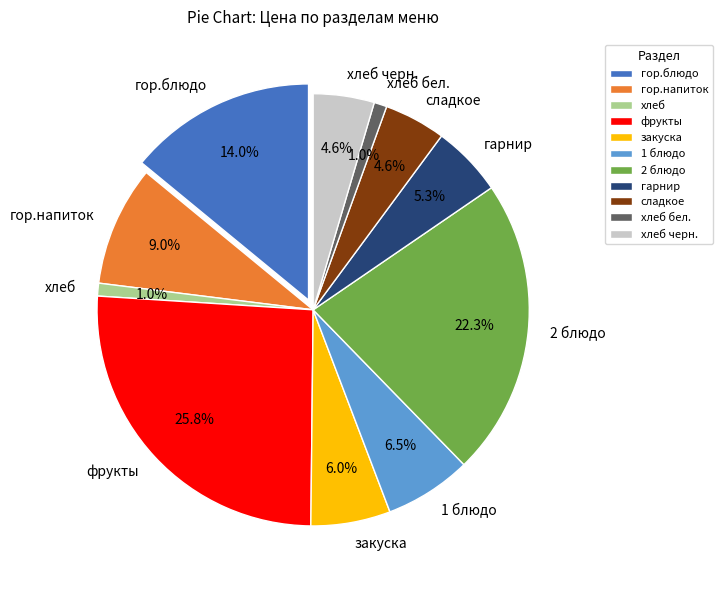

How many slices are in this pie chart?

11